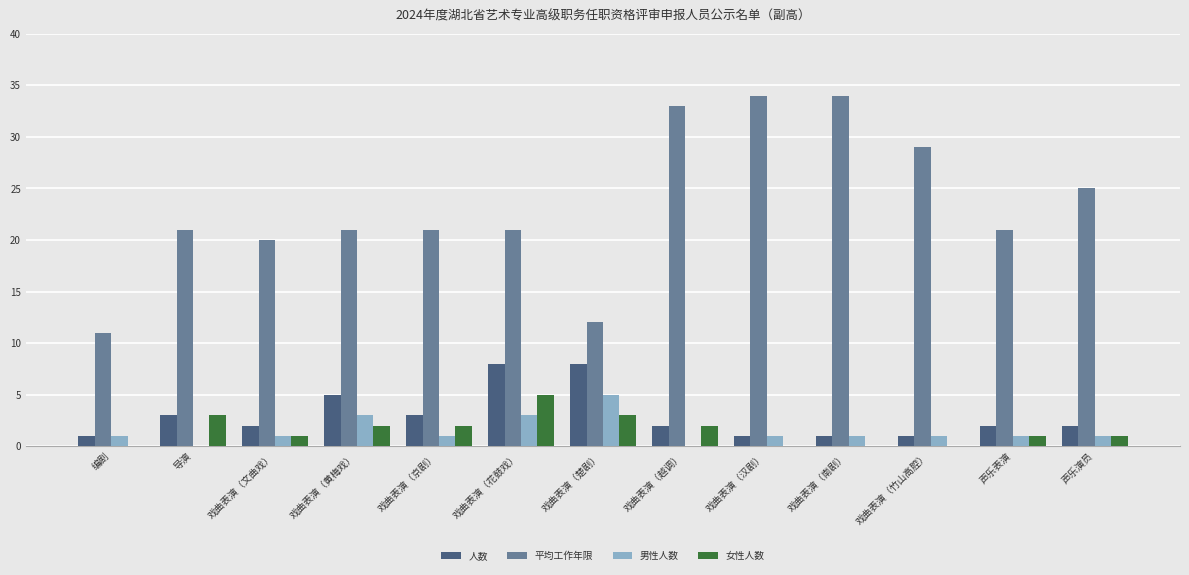

Reading left to right, list all the values displayed in this chart.

人数: 编剧=1	导演=3	戏曲表演（文曲戏）=2	戏曲表演（黄梅戏）=5	戏曲表演（京剧）=3	戏曲表演（花鼓戏）=8	戏曲表演（楚剧）=8	戏曲表演（越调）=2	戏曲表演（汉剧）=1	戏曲表演（南剧）=1	戏曲表演（竹山高腔）=1	声乐表演=2	声乐演员=2
平均工作年限: 编剧=11	导演=21	戏曲表演（文曲戏）=20	戏曲表演（黄梅戏）=21	戏曲表演（京剧）=21	戏曲表演（花鼓戏）=21	戏曲表演（楚剧）=12	戏曲表演（越调）=33	戏曲表演（汉剧）=34	戏曲表演（南剧）=34	戏曲表演（竹山高腔）=29	声乐表演=21	声乐演员=25
男性人数: 编剧=1	导演=0	戏曲表演（文曲戏）=1	戏曲表演（黄梅戏）=3	戏曲表演（京剧）=1	戏曲表演（花鼓戏）=3	戏曲表演（楚剧）=5	戏曲表演（越调）=0	戏曲表演（汉剧）=1	戏曲表演（南剧）=1	戏曲表演（竹山高腔）=1	声乐表演=1	声乐演员=1
女性人数: 编剧=0	导演=3	戏曲表演（文曲戏）=1	戏曲表演（黄梅戏）=2	戏曲表演（京剧）=2	戏曲表演（花鼓戏）=5	戏曲表演（楚剧）=3	戏曲表演（越调）=2	戏曲表演（汉剧）=0	戏曲表演（南剧）=0	戏曲表演（竹山高腔）=0	声乐表演=1	声乐演员=1